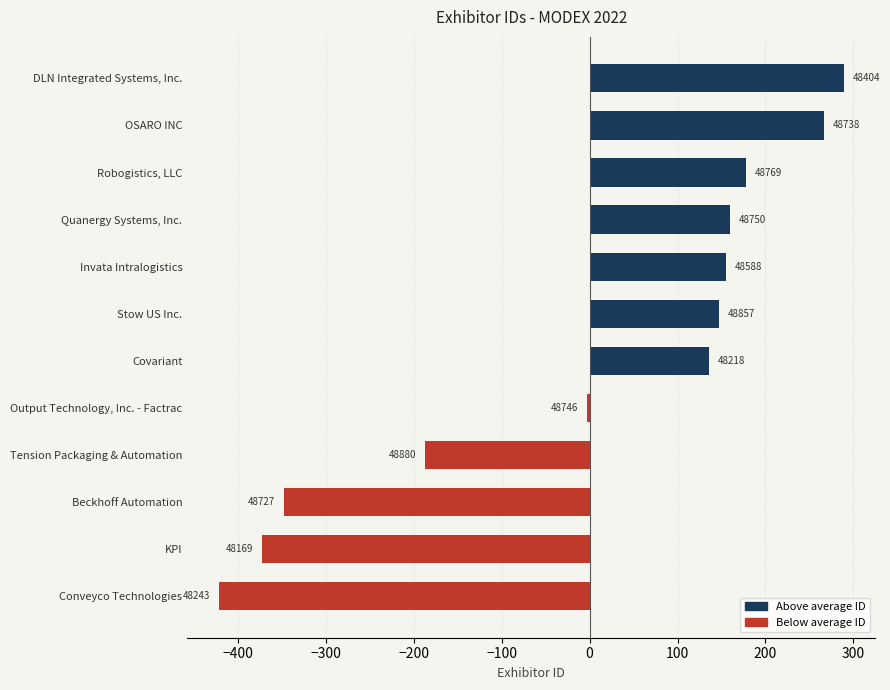

How many bars are there in total?

12